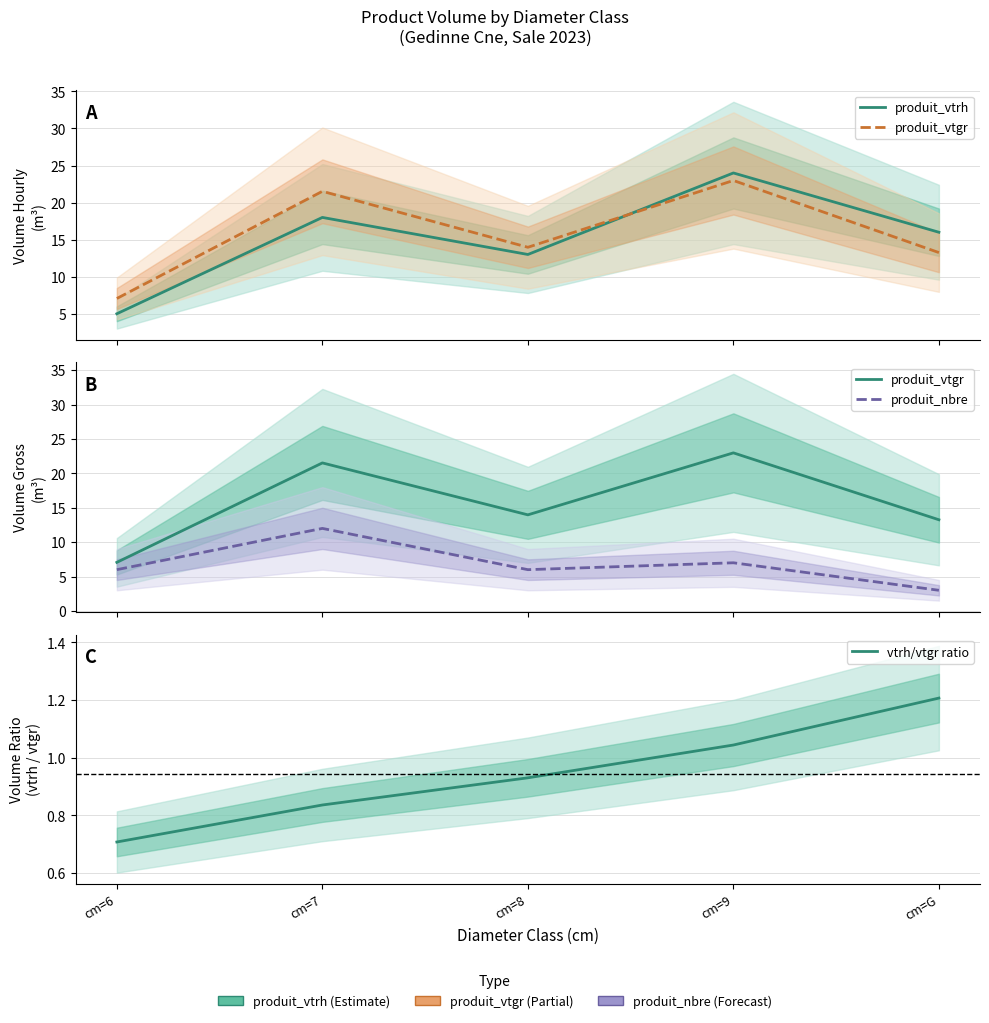

Does the chart display data point markers on the line(s)?

No